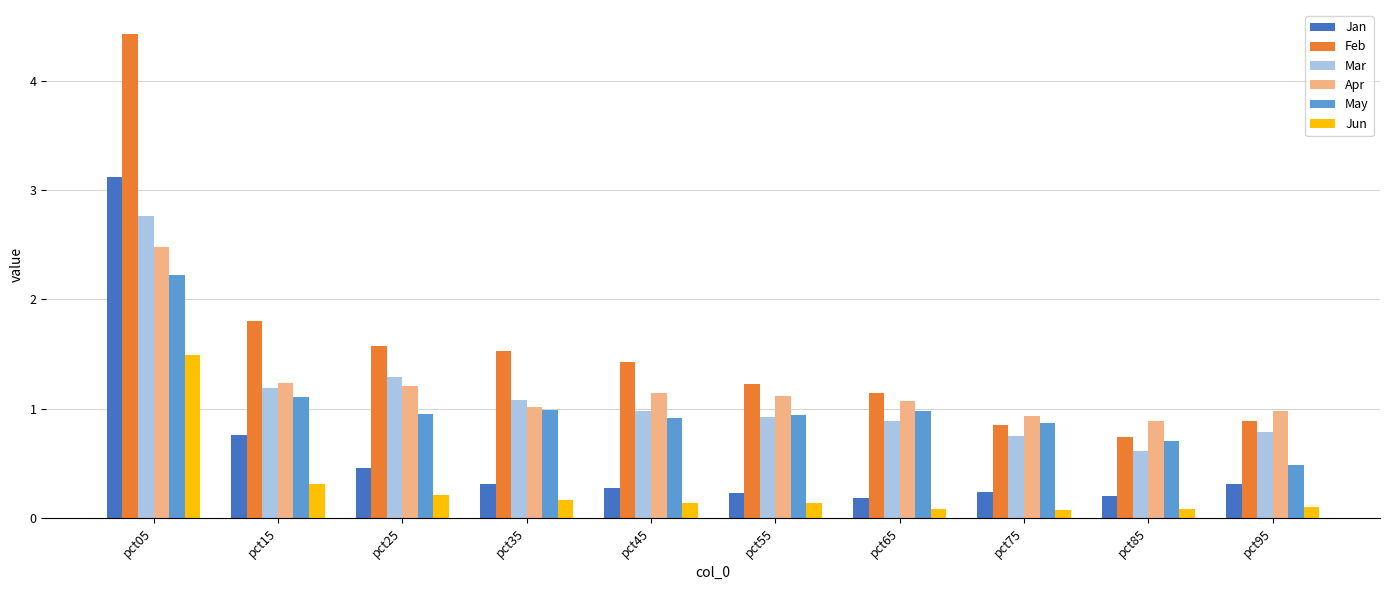

Which series has the largest range (max minus min)?

Feb